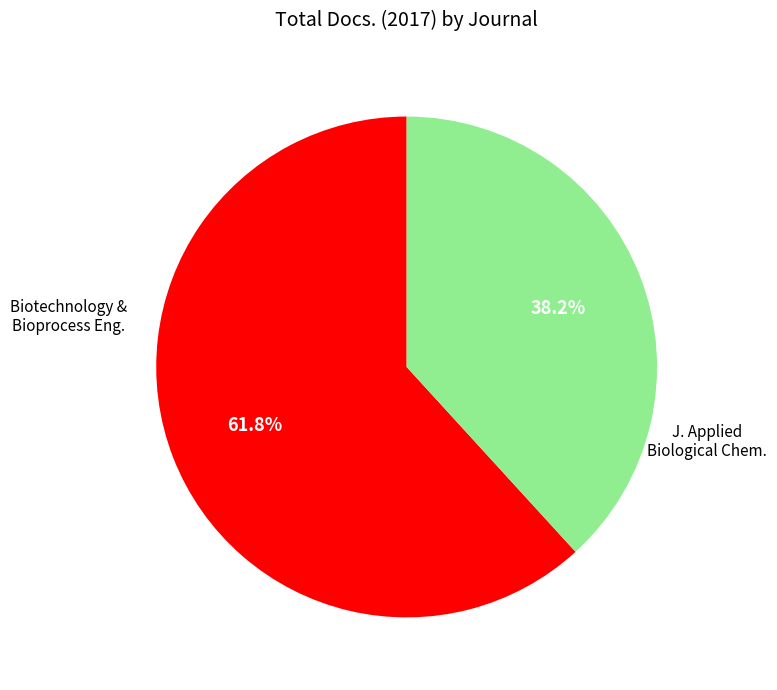

Does any single category account for the majority?

Yes